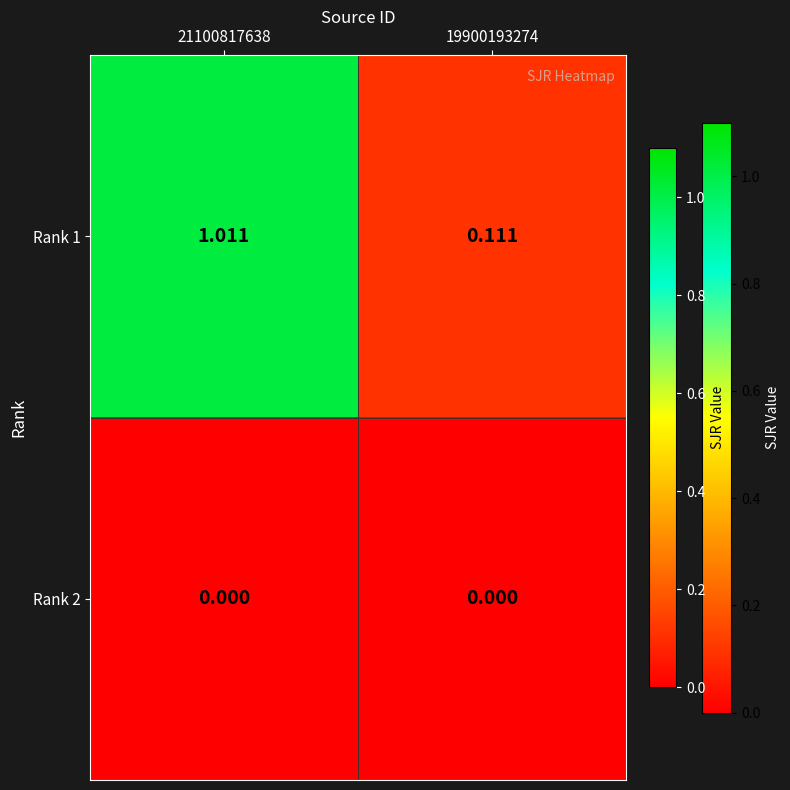

Rank the series at 21100817638 from highest to lowest value.

Rank 1, Rank 2